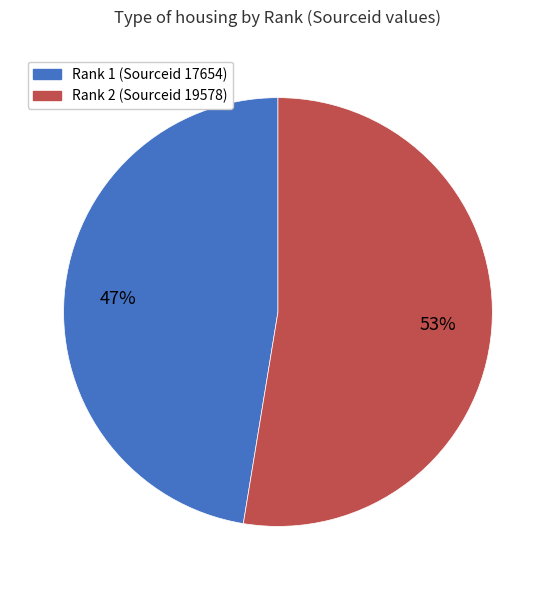

To the nearest percent, what is the average slice percentage?

50%